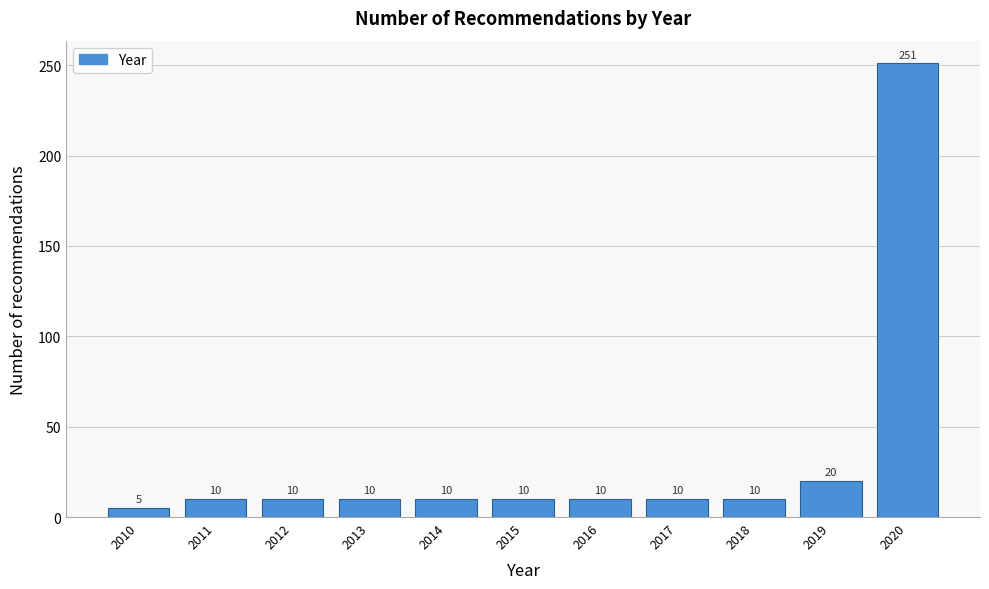

Reading left to right, extract all data points from this chart.

2010=5	2011=10	2012=10	2013=10	2014=10	2015=10	2016=10	2017=10	2018=10	2019=20	2020=251